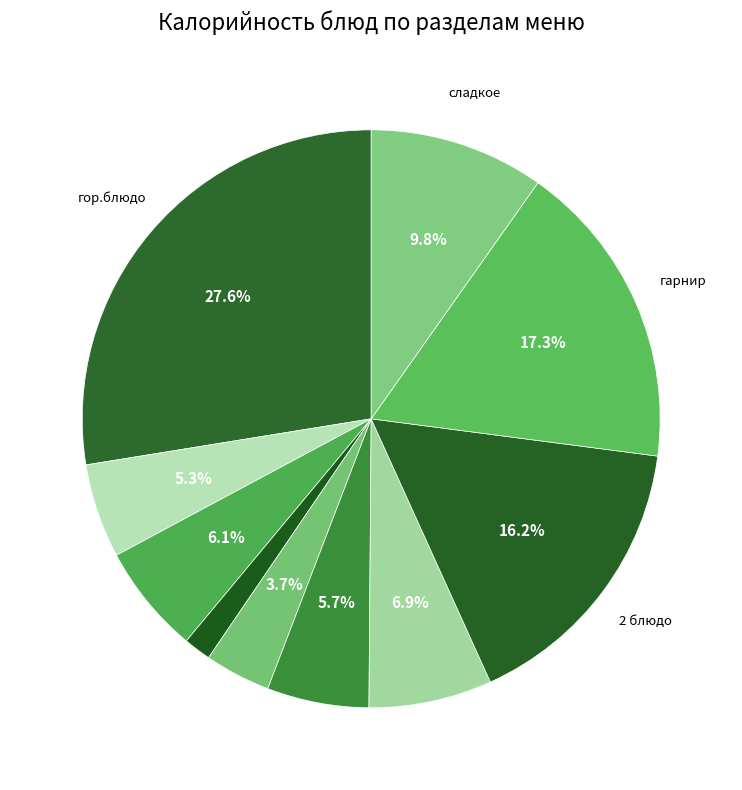

Count the number of slices in the pie.

10